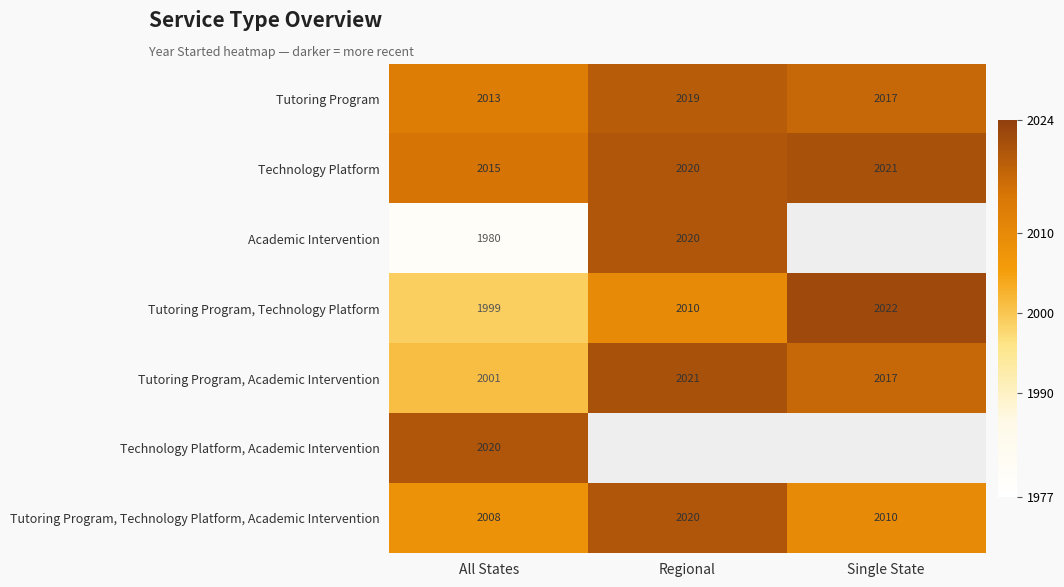

What is the difference between the second highest and minimum values in the Tutoring Program, Academic Intervention series?

16